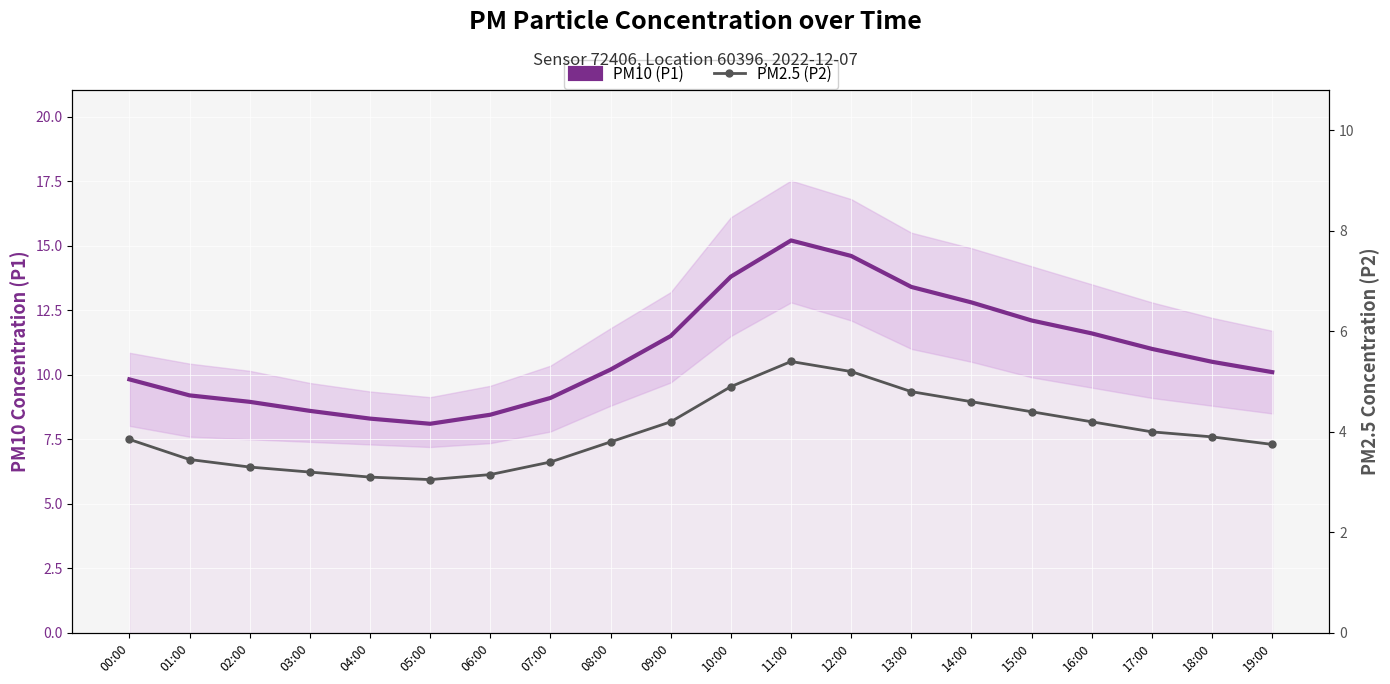

Rank the series at 09:00 from lowest to highest value.

PM2.5 (P2), PM10 (P1)